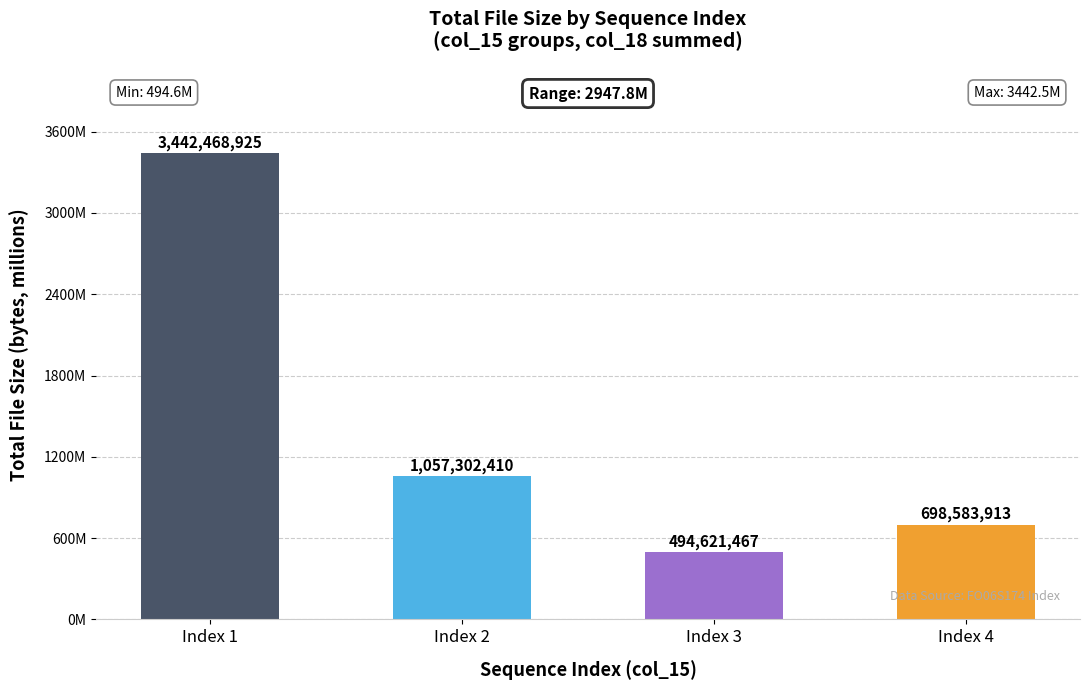

Rank the categories by value from highest to lowest.

Index 1, Index 2, Index 4, Index 3